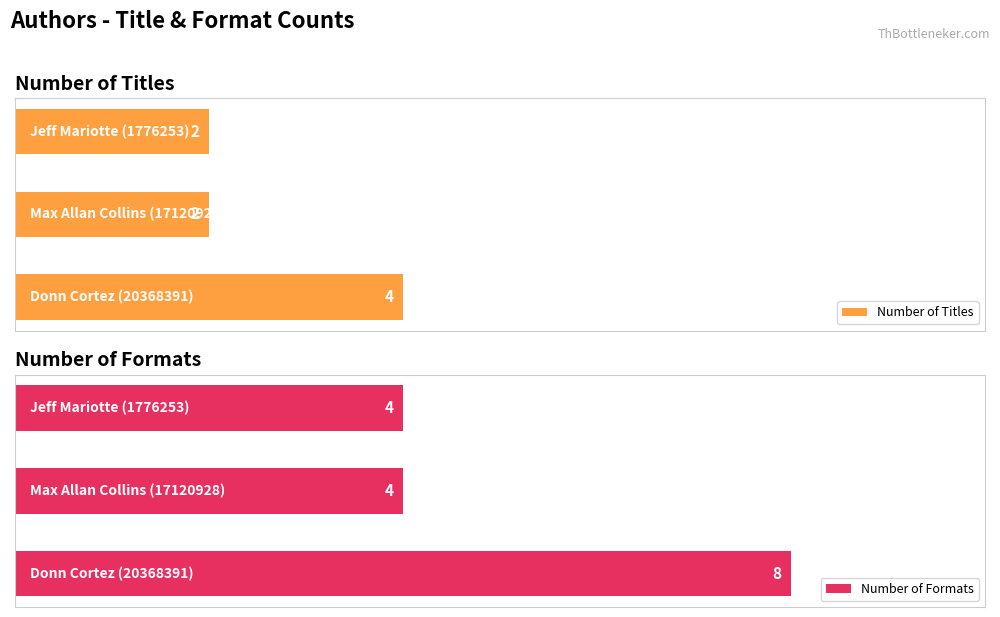

What is the maximum value for Number of Titles?

4